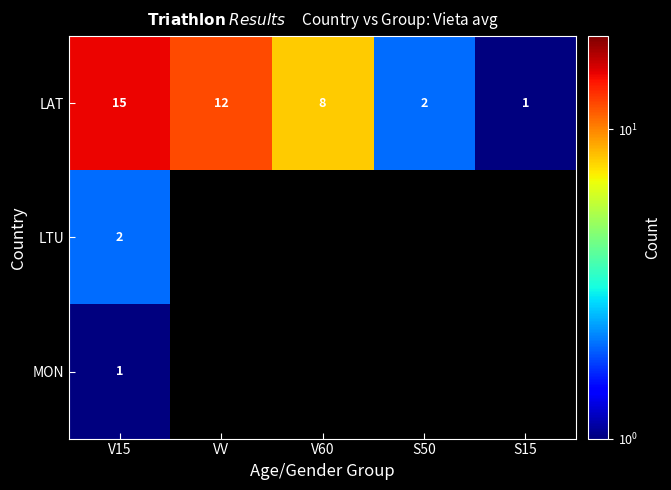

The LAT series shows 0.5 at S15. True or false?

False